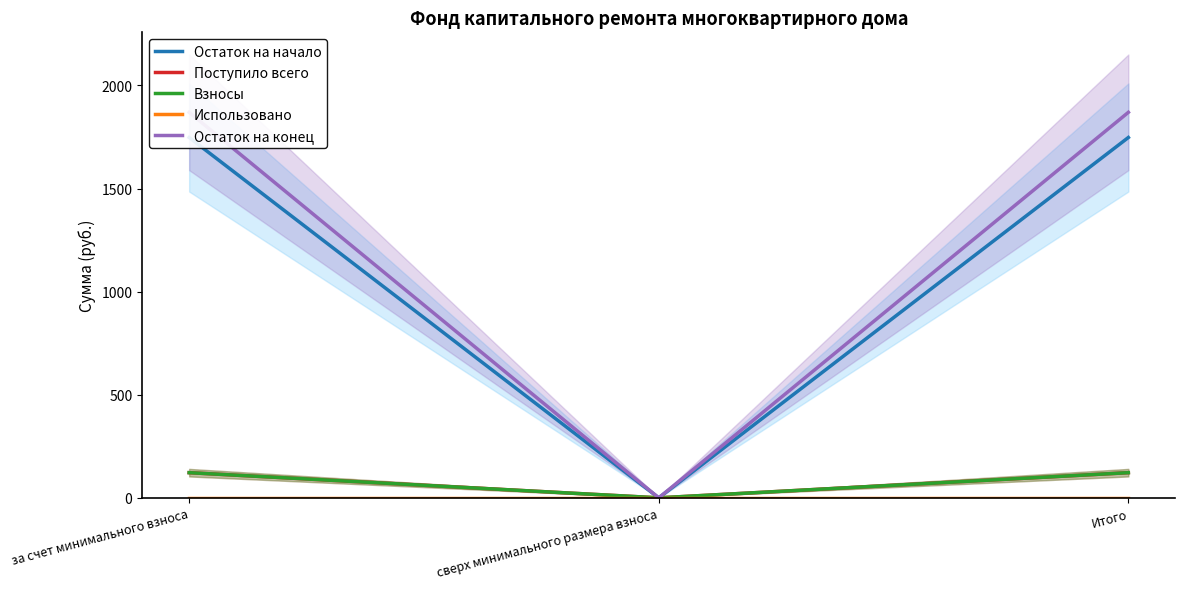

Between за счет минимального взноса and Итого, which series saw the biggest shift?

Остаток на начало